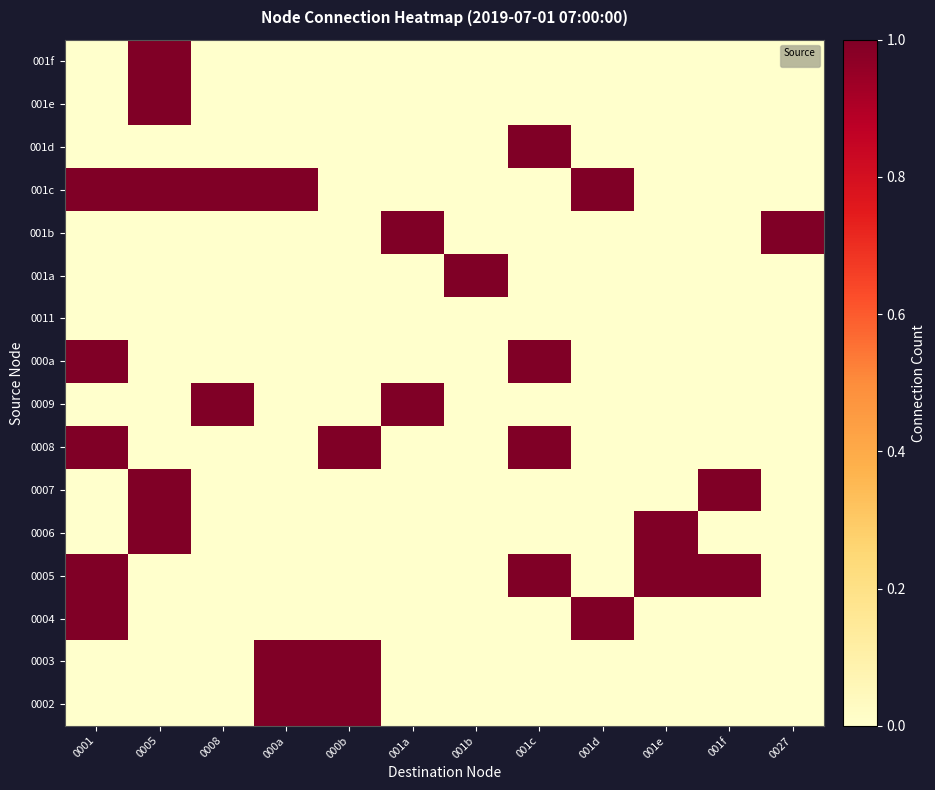

What is the change in value from 0005 to 001f?

-1